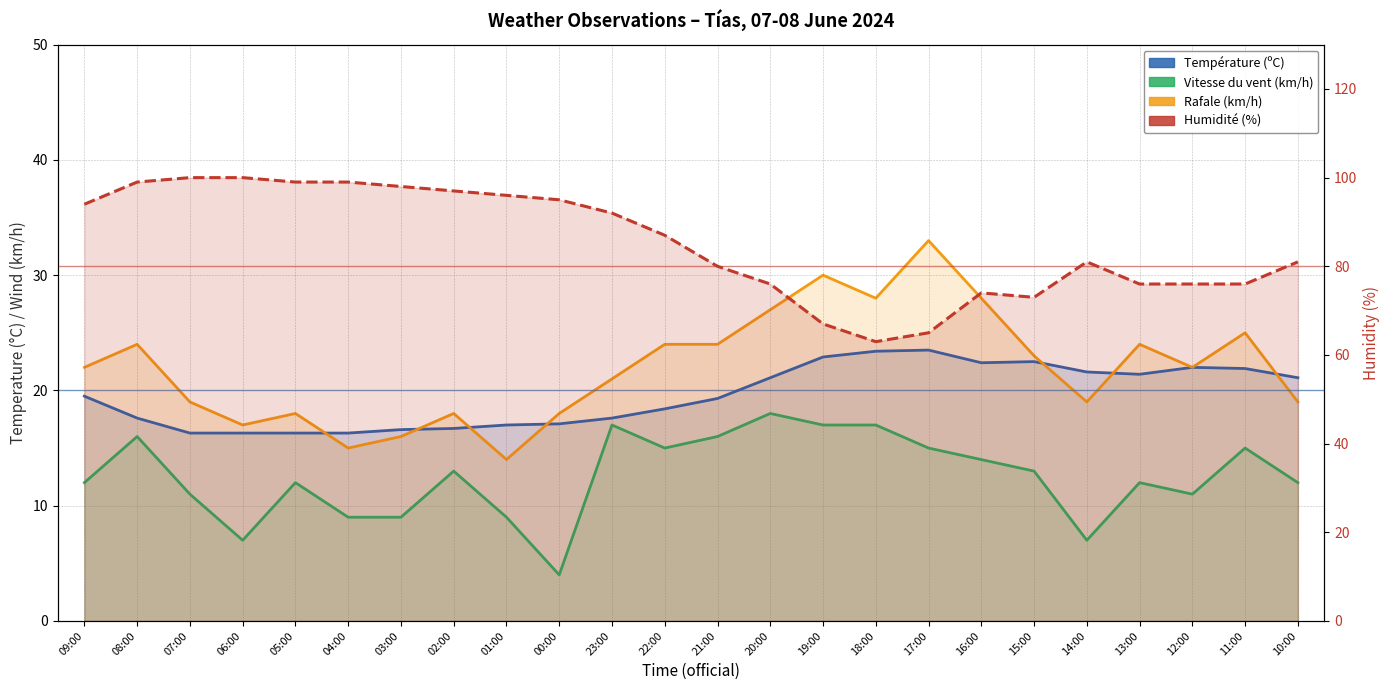

Does the chart have visible grid lines?

Yes